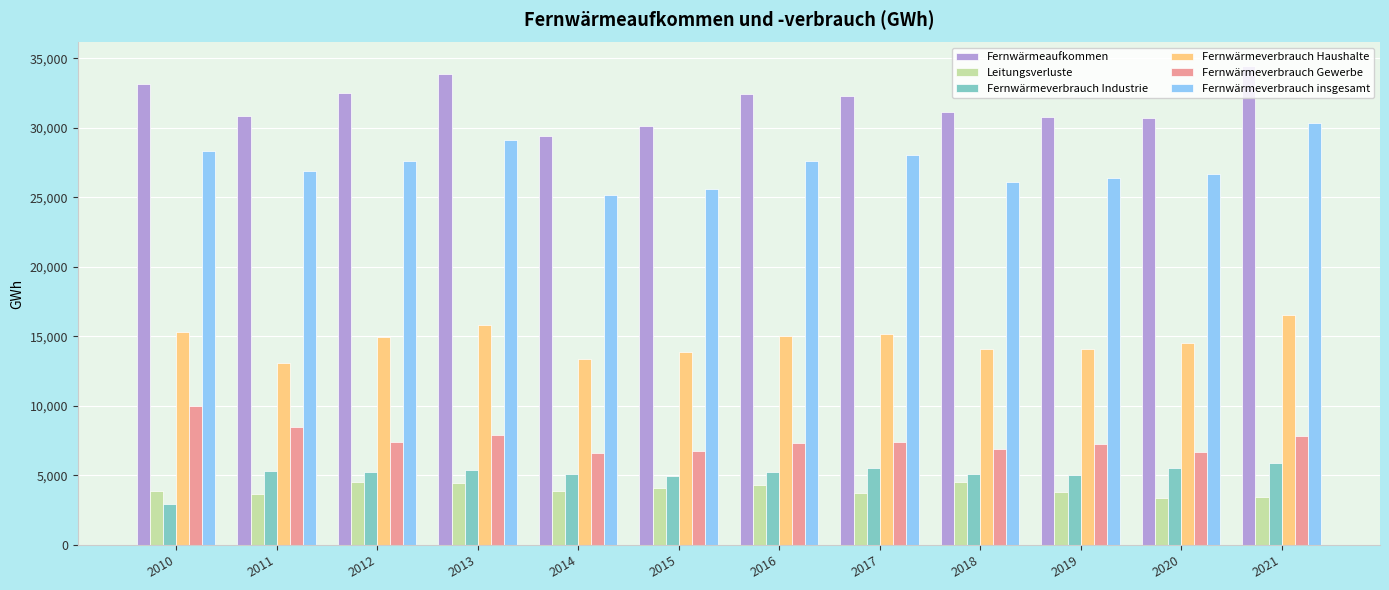

List the series in order of their peak value, highest first.

Fernwärmeaufkommen, Fernwärmeverbrauch insgesamt, Fernwärmeverbrauch Haushalte, Fernwärmeverbrauch Gewerbe, Fernwärmeverbrauch Industrie, Leitungsverluste